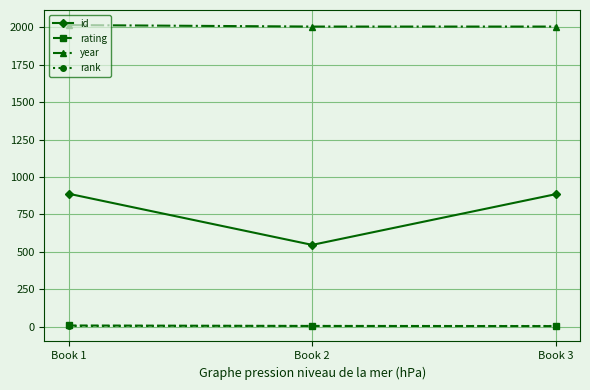

The value of id at Book 1 is 888. True or false?

True